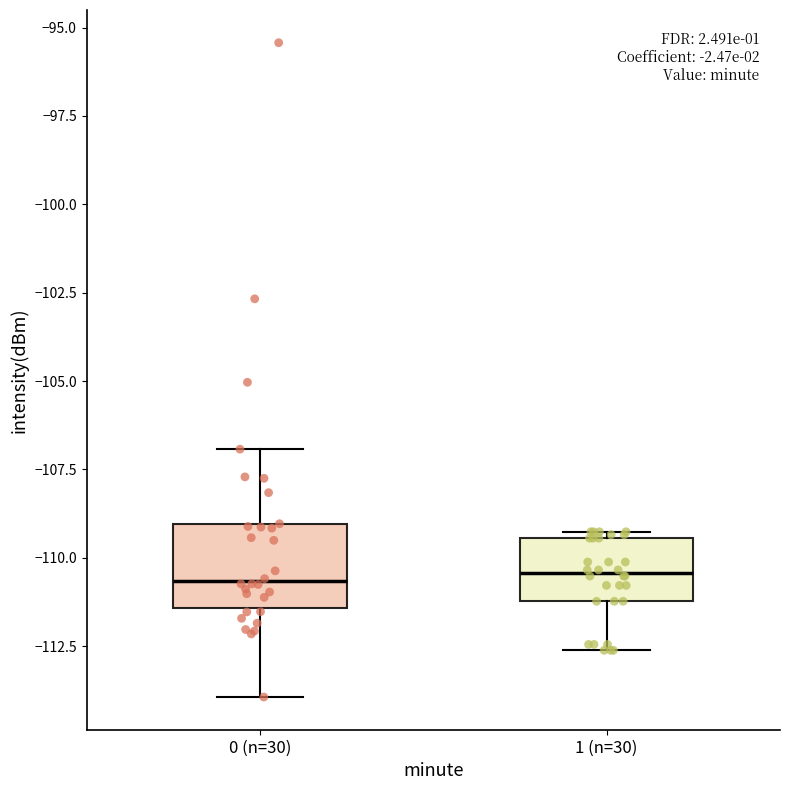

Reading left to right, transcribe this box plot: for each box, give where its median line is, the range the box spans, and where its two whiskers end, as read against the y-axis. The values are not printed on the chart, so give them approximately, as read against the axis.

0 (n=30): median -110.5, box -111.5 to -109.0, whiskers -114.0 to -107.0
1 (n=30): median -110.5, box -111.0 to -109.5, whiskers -112.5 to -109.5 (just above the box's upper edge)